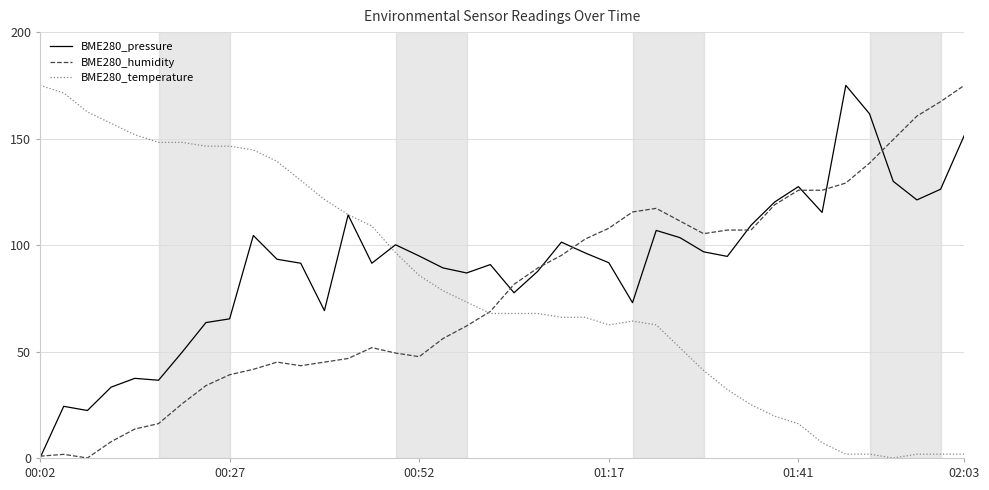

At 00:27, list the series in order from smallest to largest.

BME280_humidity, BME280_pressure, BME280_temperature